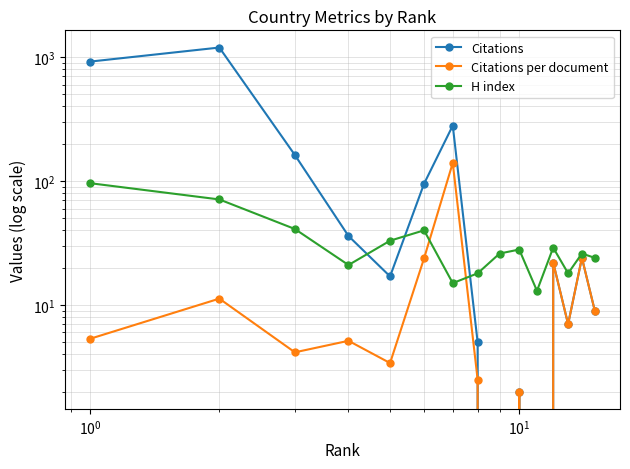

True or false: Citations per document has a value of -69.7 at 10.

False